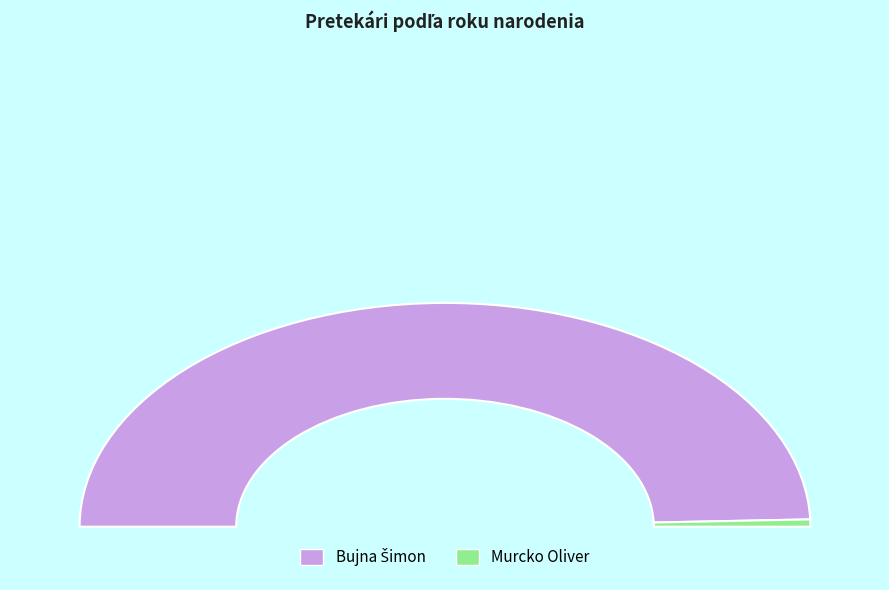

The Bujna Šimon slice represents 99% of the pie. True or false?

True